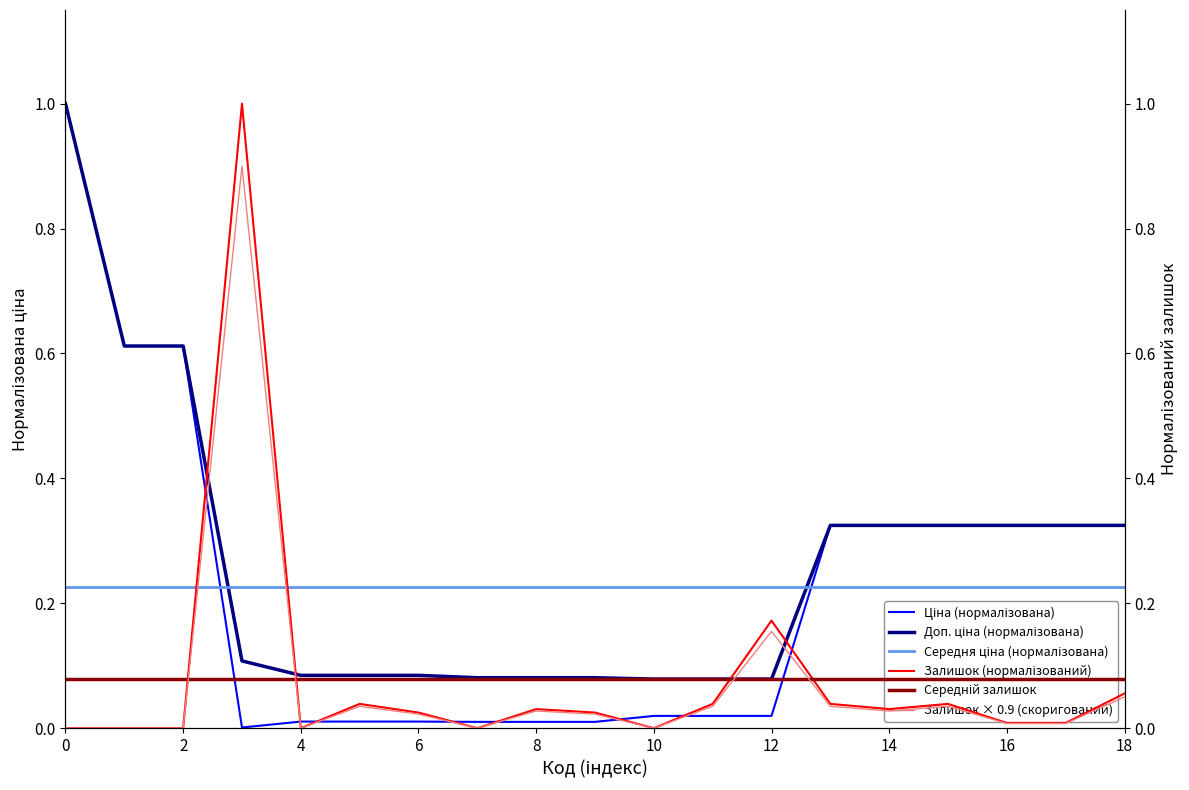

After their last crossing, which series has the higher values: Доп. ціна (нормалізована) or Залишок × 0.9 (скоригований)?

Доп. ціна (нормалізована)